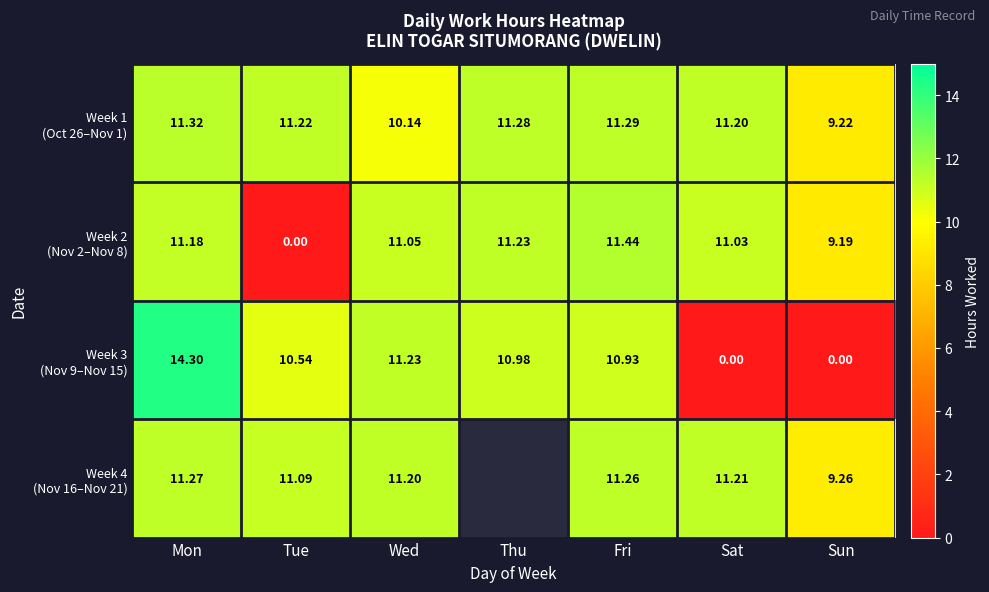

What is the difference between the Week 1 (Oct 26–Nov 1) values at Wed and Tue?

1.1